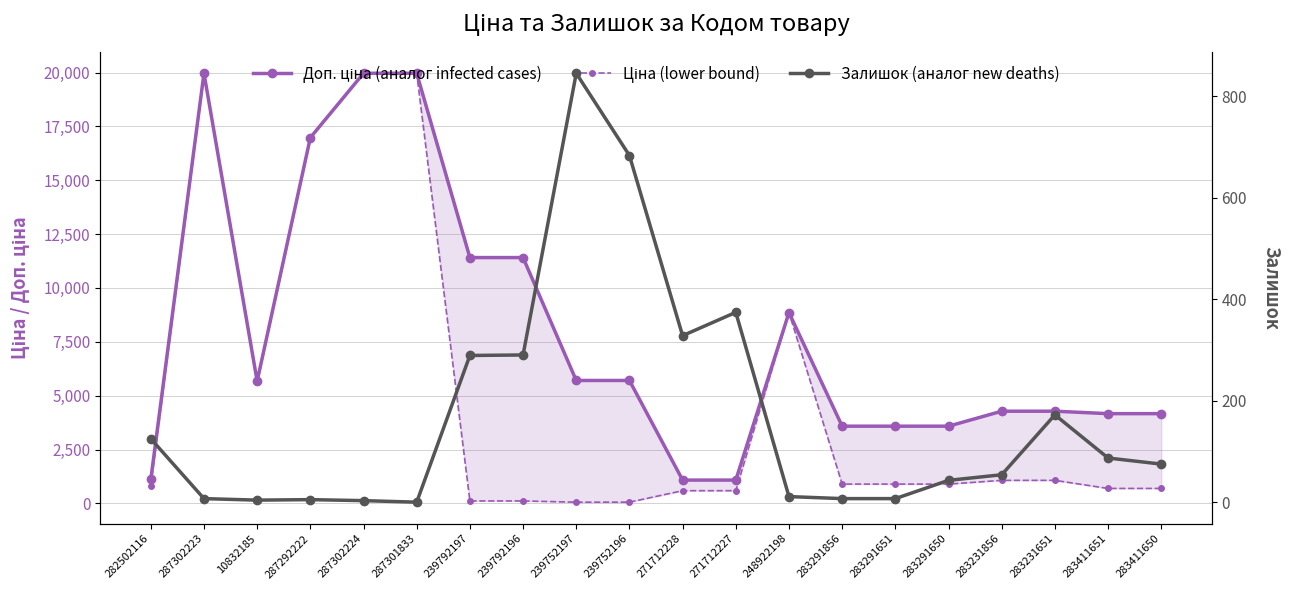

What is the difference between the second highest and minimum values in the Ціна (lower bound) series?

19907.1